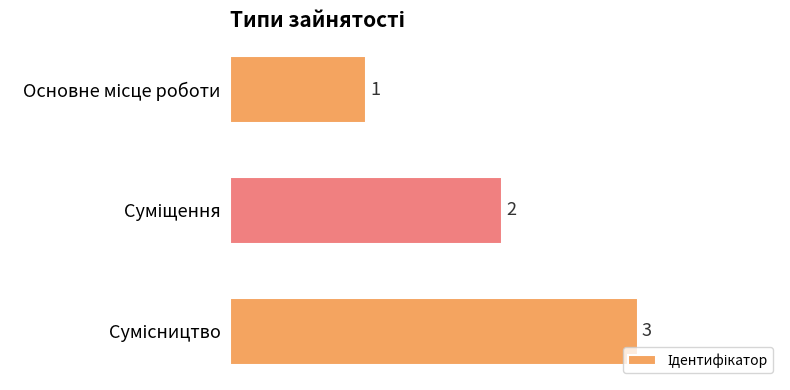

How many bars are there in total?

3